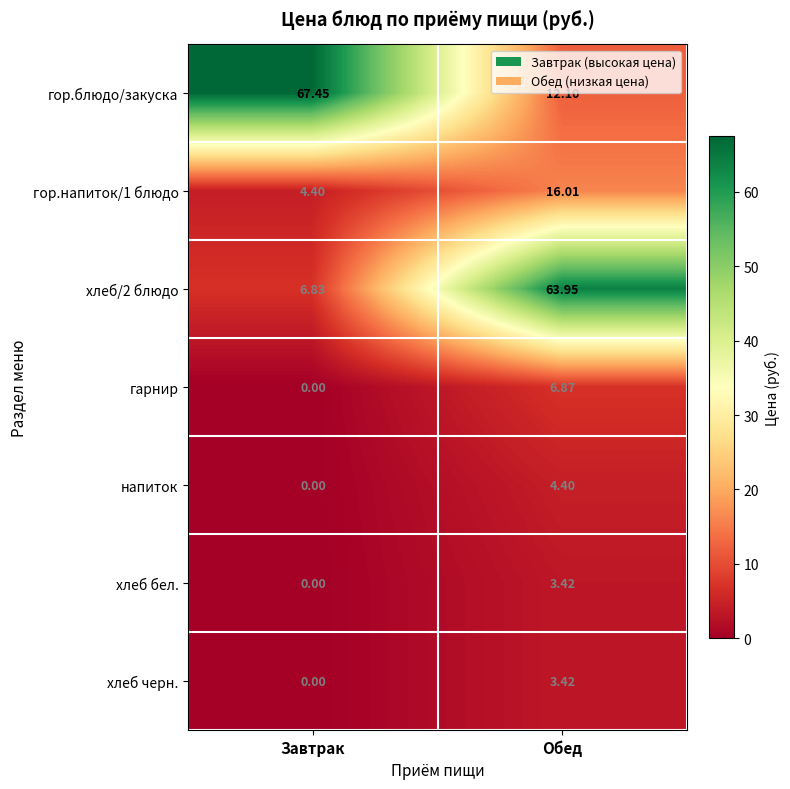

Between Завтрак and Обед, which series saw the biggest shift?

хлеб/2 блюдо